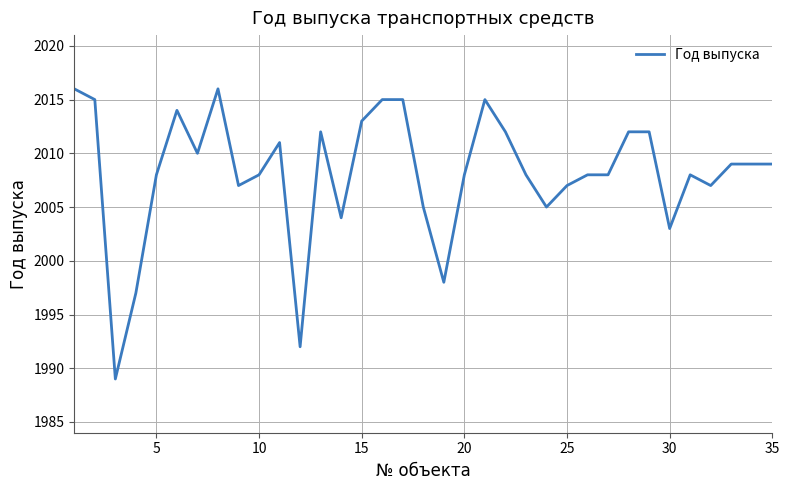

How many lines are shown in the chart?

1